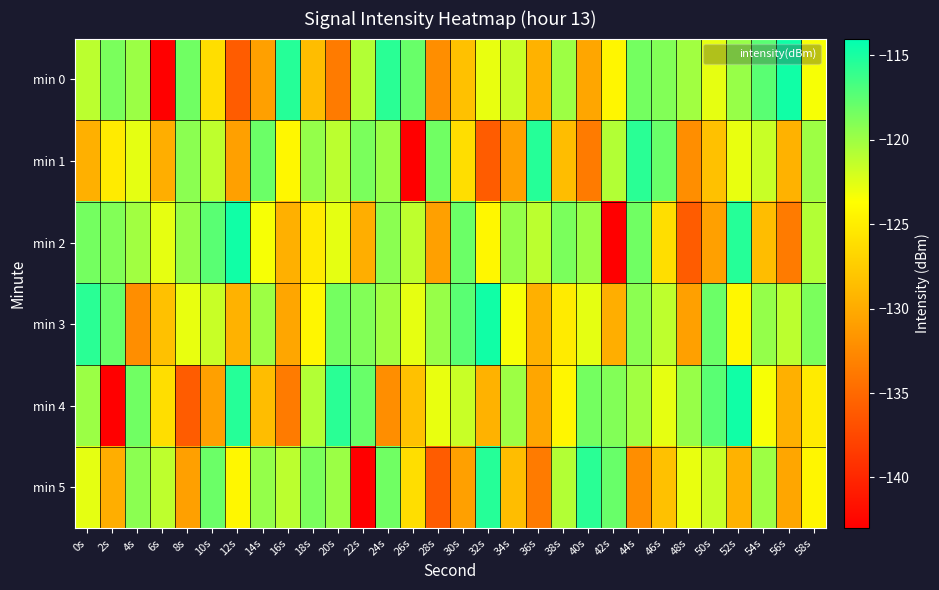

At how many categories does at least one series exceed -118?

20